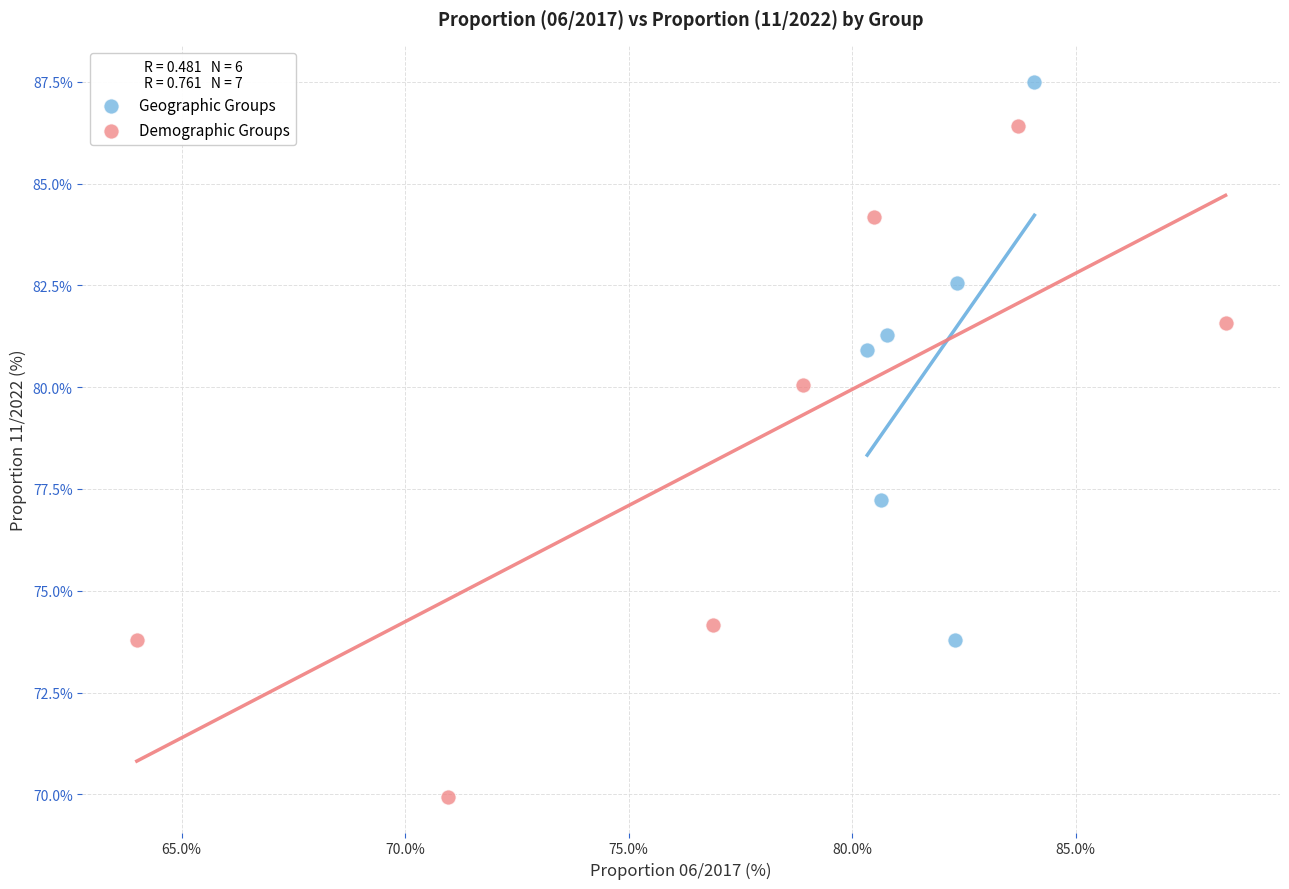

Which series reaches the minimum Y coordinate?

Demographic Groups